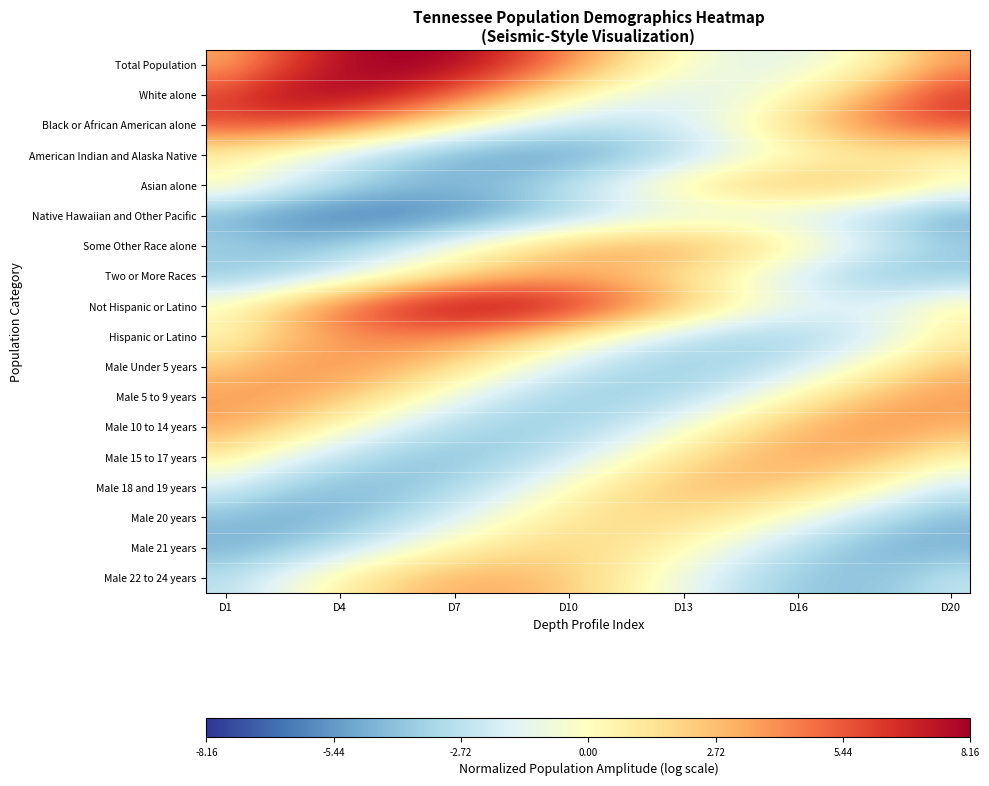

Reading left to right, list all the values displayed in this chart.

Total Population: 3.5	5.0	6.4	7.4	8.0	8.2	7.8	6.9	5.7	4.3	2.7	1.2	0.0	-0.8	-1.2	-1.1	-0.5	0.6	2.0	3.5
White alone: 6.2	7.2	7.7	7.8	7.4	6.5	5.3	3.8	2.3	0.9	-0.3	-1.1	-1.4	-1.2	-0.5	0.5	1.9	3.4	4.9	6.2
Black or African American alone: 5.8	5.8	5.4	4.5	3.4	2.1	0.7	-0.6	-1.6	-2.2	-2.5	-2.3	-1.6	-0.6	0.6	2.0	3.3	4.5	5.3	5.8
American Indian and Alaska Native: 0.3	-0.3	-1.2	-2.1	-3.1	-4.0	-4.7	-5.1	-5.3	-5.1	-4.6	-3.8	-2.9	-1.9	-1.0	-0.2	0.4	0.7	0.6	0.3
Asian alone: 0.4	-0.7	-1.8	-2.8	-3.6	-4.1	-4.2	-3.9	-3.3	-2.4	-1.4	-0.2	0.8	1.7	2.4	2.6	2.6	2.1	1.4	0.4
Native Hawaiian and Other Pacific: -4.8	-5.5	-6.1	-6.4	-6.4	-6.2	-5.7	-5.1	-4.3	-3.5	-2.8	-2.1	-1.7	-1.5	-1.6	-2.0	-2.5	-3.2	-4.1	-4.8
Some Other Race alone: -3.4	-3.8	-3.8	-3.5	-2.8	-1.8	-0.7	0.5	1.6	2.5	3.0	3.2	3.1	2.5	1.7	0.6	-0.6	-1.7	-2.7	-3.4
Two or More Races: -4.0	-3.6	-2.9	-1.9	-0.8	0.4	1.4	2.2	2.7	2.9	2.7	2.1	1.3	0.2	-0.9	-2.0	-3.0	-3.7	-4.0	-4.0
Not Hispanic or Latino: 0.5	1.8	3.3	4.9	6.2	7.3	7.9	8.1	7.8	6.9	5.8	4.3	2.8	1.3	0.1	-0.8	-1.2	-1.1	-0.5	0.5
Hispanic or Latino: 0.5	1.7	2.8	3.6	4.1	4.1	3.8	3.1	2.1	1.0	-0.3	-1.5	-2.4	-3.1	-3.4	-3.2	-2.7	-1.9	-0.8	0.5
Male Under 5 years: 2.5	3.2	3.7	3.7	3.3	2.6	1.6	0.5	-0.7	-1.9	-2.8	-3.4	-3.6	-3.4	-2.9	-2.0	-0.9	0.3	1.4	2.5
Male 5 to 9 years: 3.7	3.7	3.3	2.5	1.5	0.3	-0.9	-2.0	-2.9	-3.4	-3.6	-3.4	-2.8	-1.9	-0.8	0.4	1.6	2.6	3.3	3.7
Male 10 to 14 years: 3.2	2.5	1.4	0.2	-1.0	-2.1	-2.9	-3.4	-3.6	-3.3	-2.7	-1.8	-0.6	0.6	1.7	2.7	3.4	3.8	3.7	3.2
Male 15 to 17 years: 0.7	-0.4	-1.6	-2.6	-3.4	-3.8	-3.9	-3.6	-3.0	-2.1	-1.0	0.2	1.3	2.2	2.9	3.1	3.0	2.6	1.8	0.7
Male 18 and 19 years: -2.0	-3.0	-3.7	-4.1	-4.2	-3.8	-3.2	-2.3	-1.2	-0.1	1.0	1.9	2.4	2.7	2.5	2.0	1.2	0.2	-0.9	-2.0
Male 20 years: -4.3	-4.6	-4.6	-4.3	-3.6	-2.8	-1.7	-0.7	0.3	1.1	1.6	1.7	1.6	1.1	0.3	-0.7	-1.7	-2.8	-3.6	-4.3
Male 21 years: -4.6	-4.3	-3.6	-2.7	-1.7	-0.6	0.3	1.1	1.6	1.7	1.5	0.9	0.1	-0.8	-1.9	-2.9	-3.8	-4.4	-4.7	-4.6
Male 22 to 24 years: -2.6	-1.6	-0.5	0.7	1.7	2.5	3.0	3.1	2.8	2.2	1.2	0.1	-1.0	-2.1	-3.0	-3.7	-4.0	-3.9	-3.4	-2.6